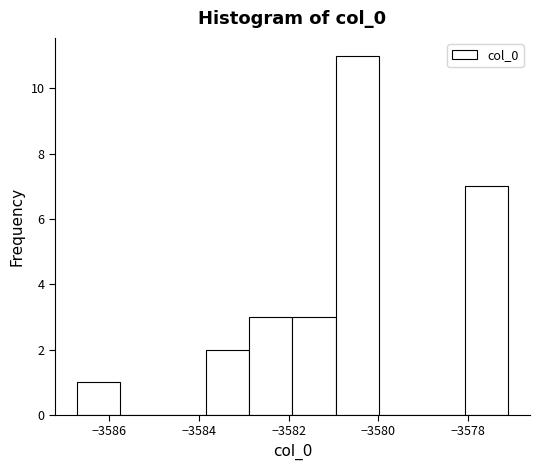

Reading left to right, list every bar in this chart as the range it spans on the x-axis followed by its height. Neither the bar edges nor the heights are printed on the chart, so give them approximately, as read against the axes.

-3586.8 to -3585.8: 1
-3585.8 to -3584.8: 0
-3584.8 to -3583.8: 0
-3583.8 to -3582.8: 2
-3582.8 to -3582.0: 3
-3582.0 to -3581.0: 3
-3581.0 to -3580.0: 11
-3580.0 to -3579.0: 0
-3579.0 to -3578.0: 0
-3578.0 to -3577.0: 7